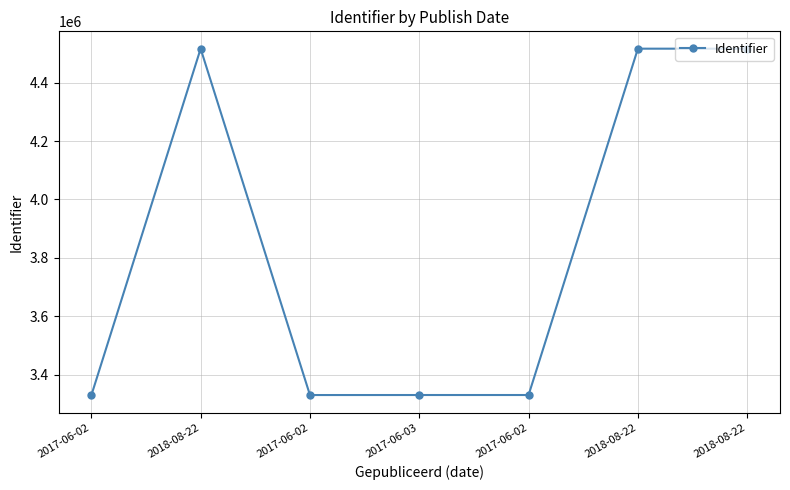

Where is the data nearest to the value 3922771?

2017-06-02